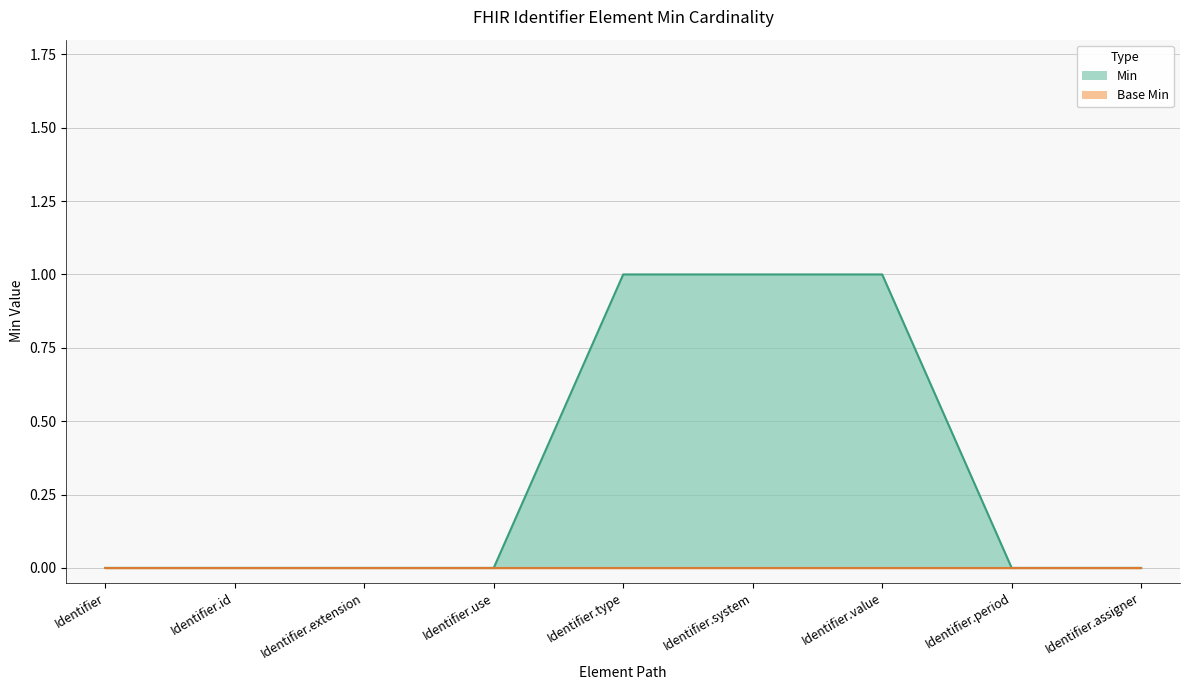

Rank the categories by value from highest to lowest.

Identifier.type, Identifier.system, Identifier.value, Identifier, Identifier.id, Identifier.extension, Identifier.use, Identifier.period, Identifier.assigner